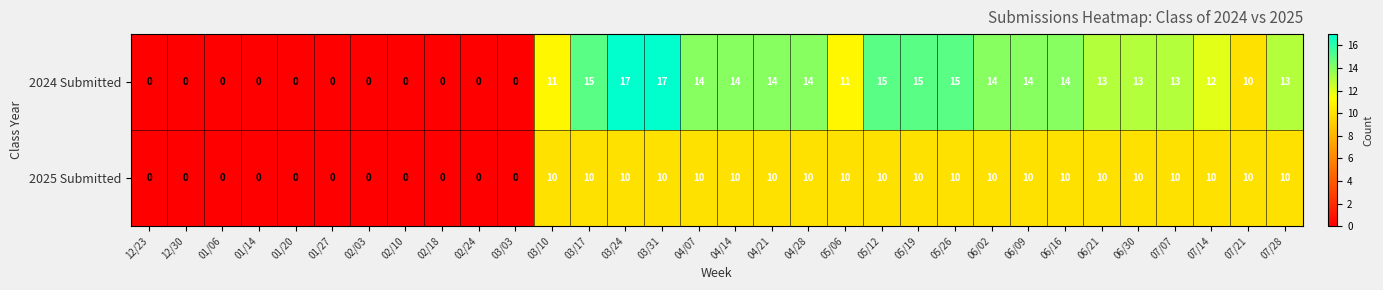

How many data points in 2025 Submitted are less than 10?

11